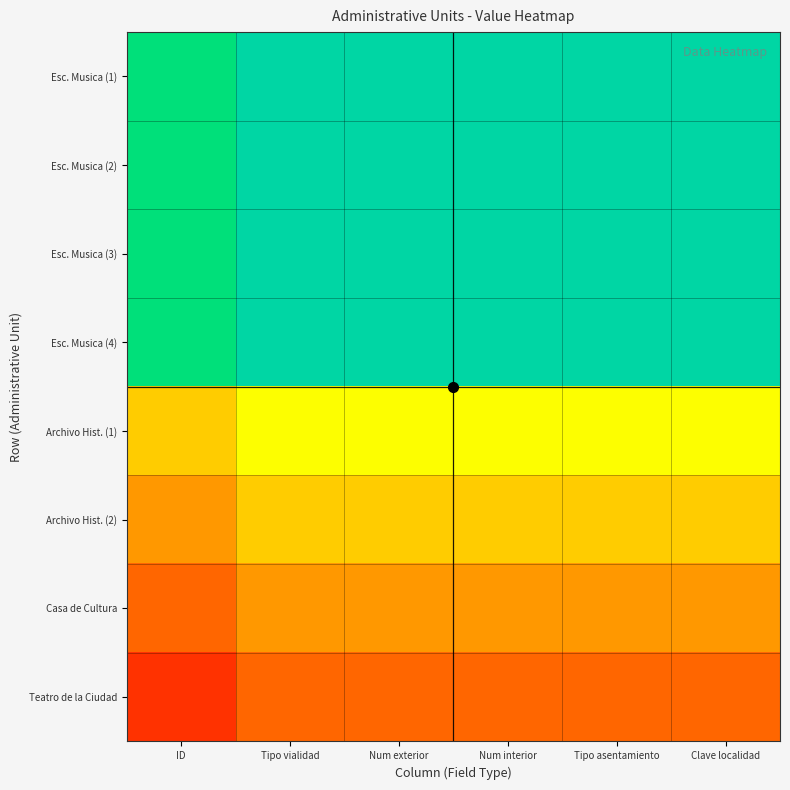

At which category is the sum across all series the highest?

Tipo vialidad